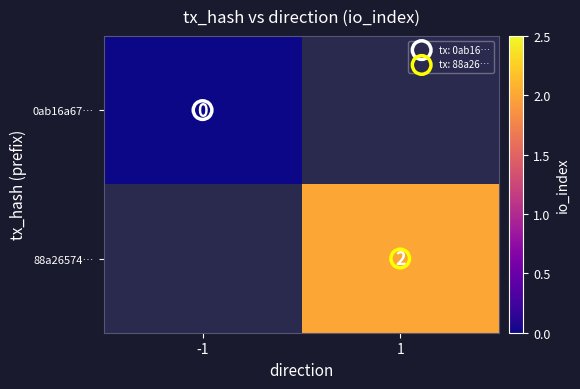

True or false: 88a26574… has a value of 3.1 at 1.

False